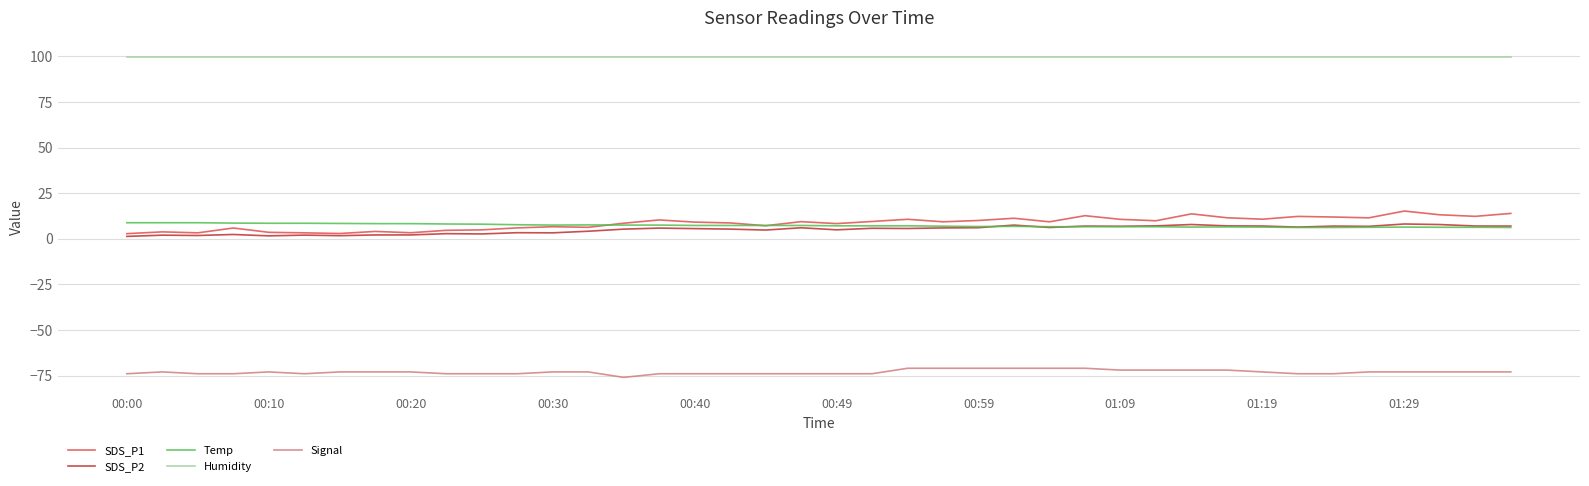

Which series has the largest total across all categories?

Humidity